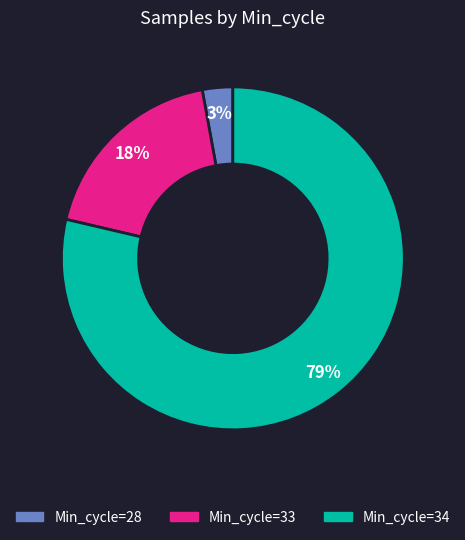

Is there a majority slice in this chart?

Yes